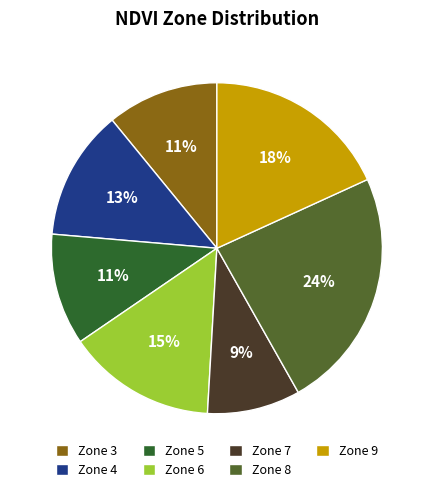

To the nearest percent, what is the average slice percentage?

14%